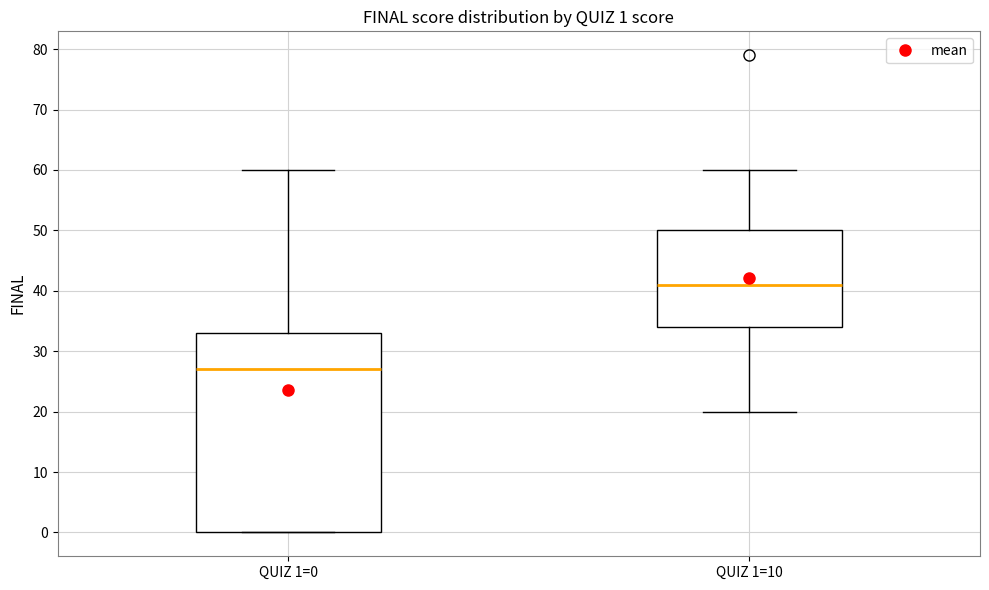

Which box has the lowest median line?

QUIZ 1=0